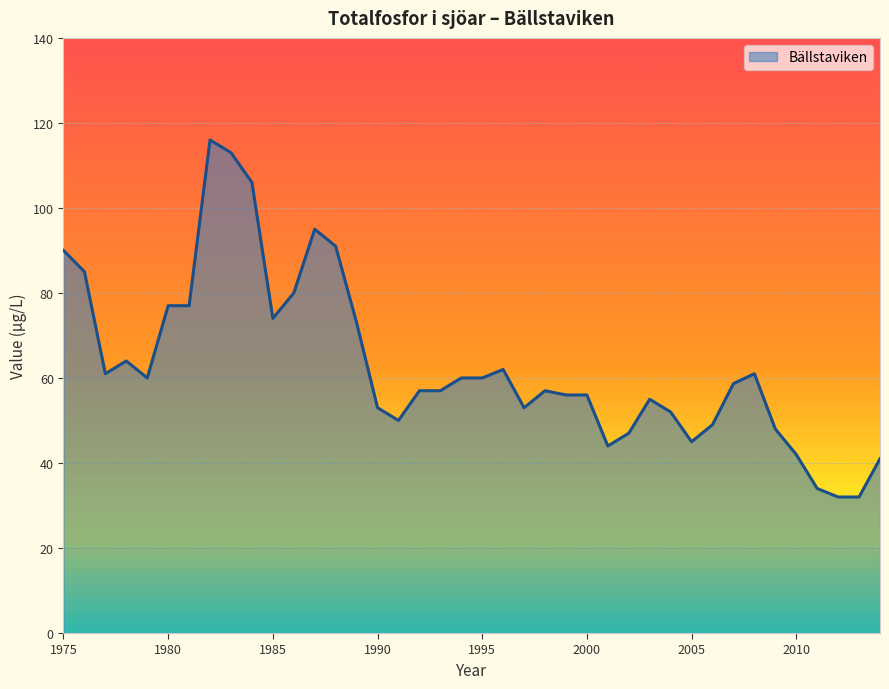

What is the minimum value shown in the chart?

32.0